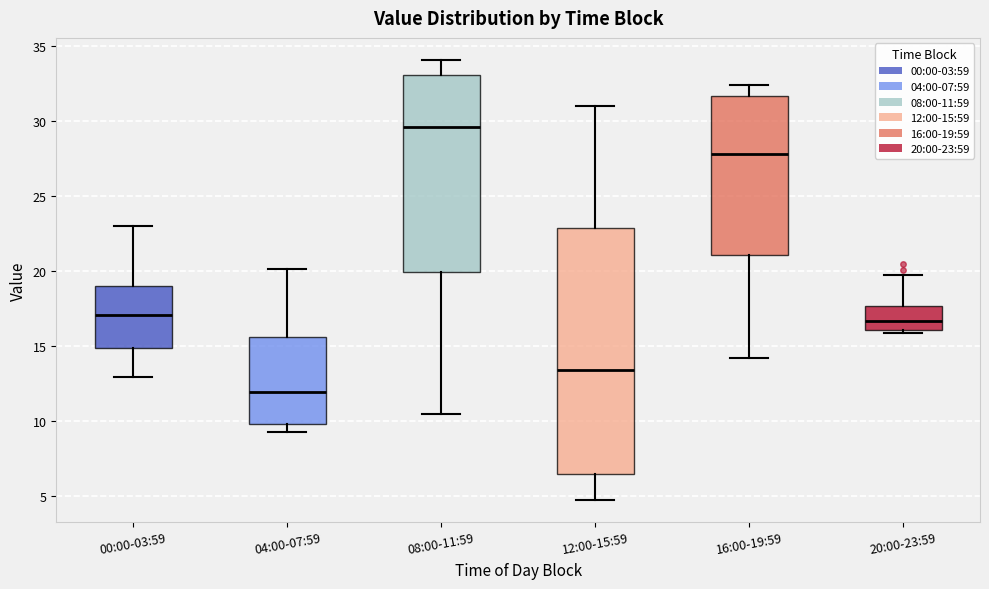

Which box is the tallest, from its lower edge to its upper edge?

12:00-15:59